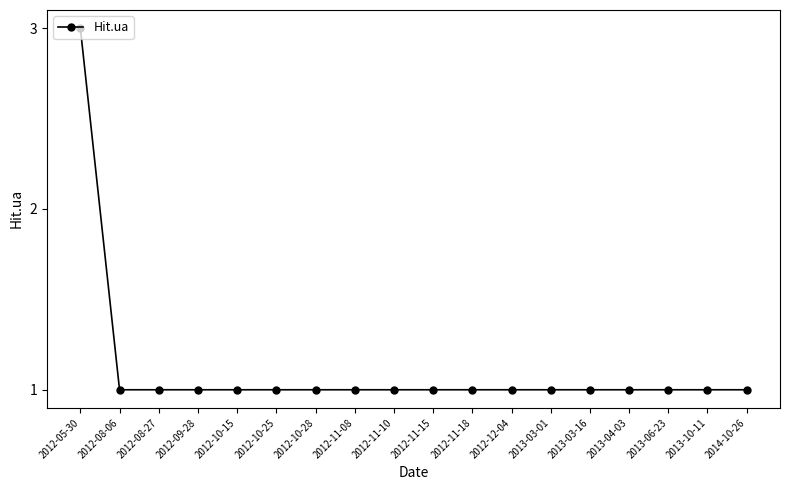

What is the difference between the maximum and second lowest values?

2